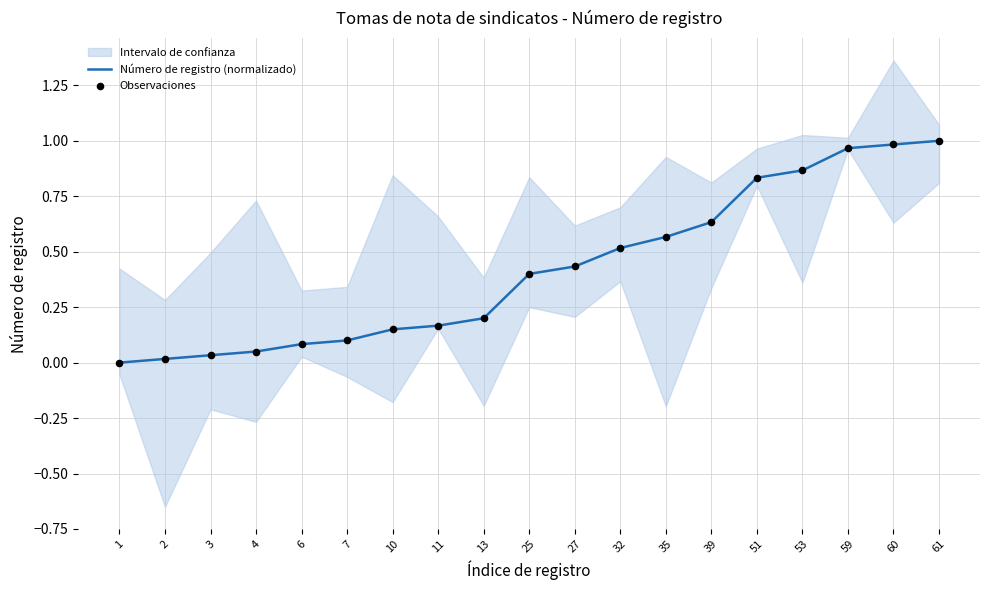

The value of Número de registro (normalizado) at 10 is 0.3. True or false?

False